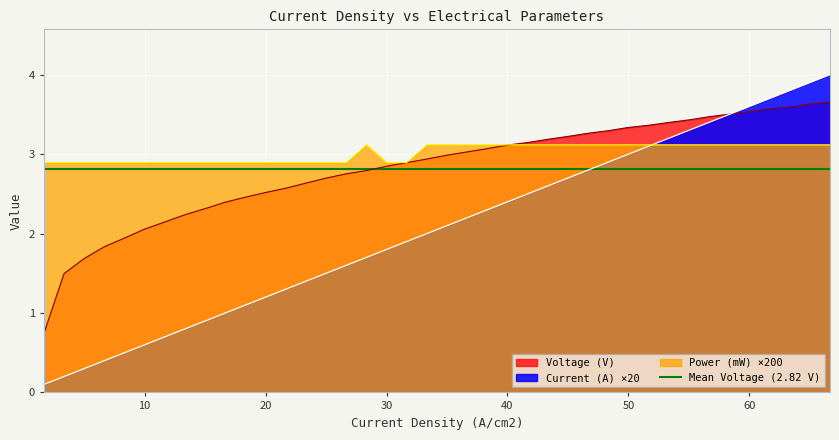

Count the Power (mW) values in the range 2 to 3.

18